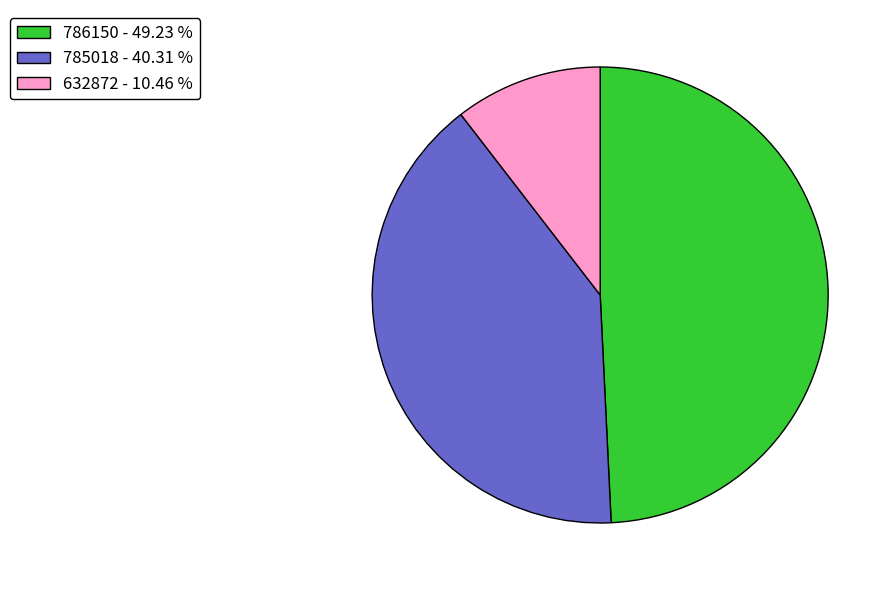

Is it true that 632872 is 17% of the pie?

False